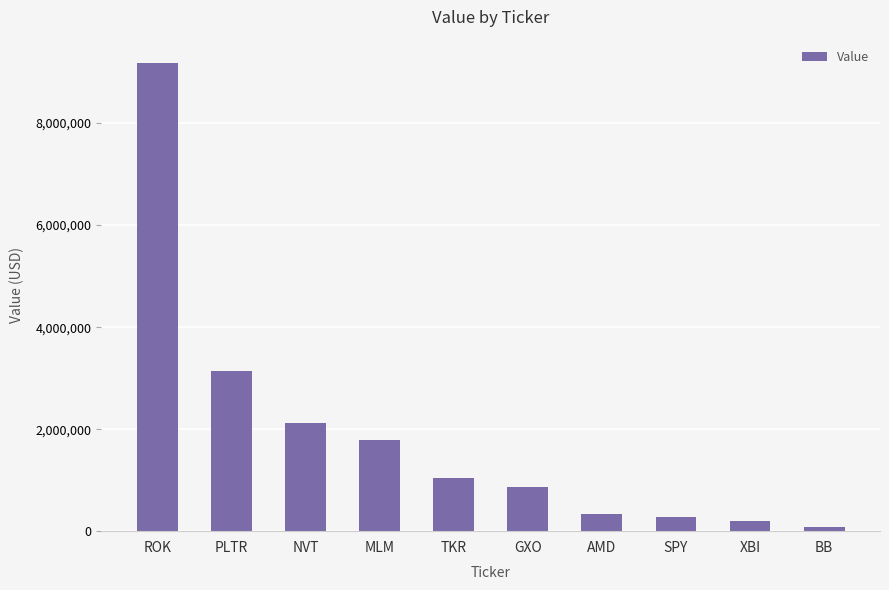

What is the change in value from MLM to XBI?

-1571807